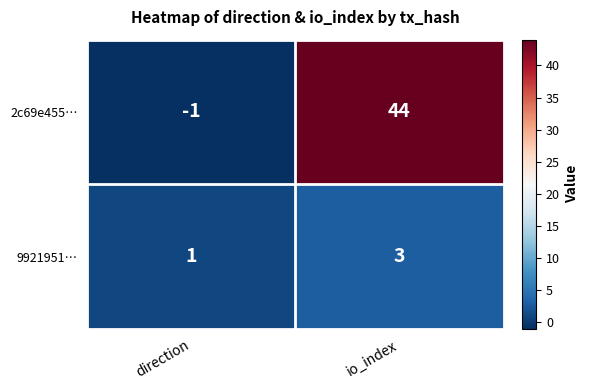

Which series has the widest spread of values?

2c69e455…